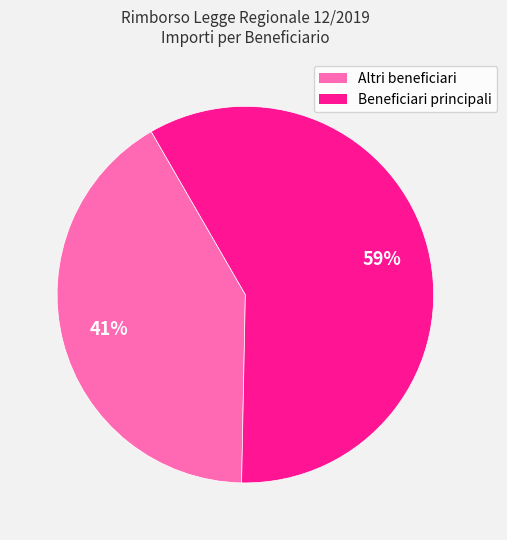

Is there a majority slice in this chart?

Yes